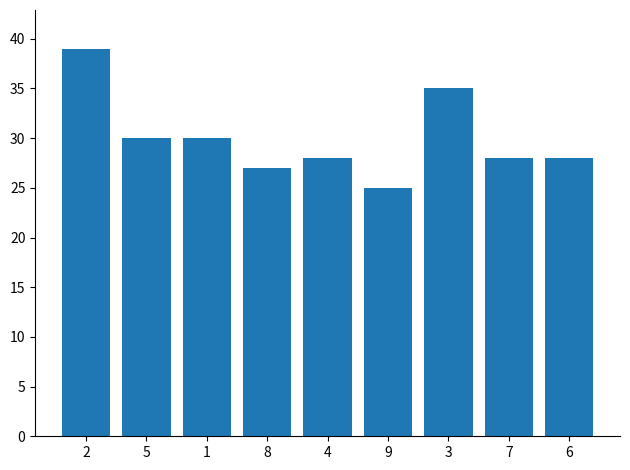

What is the value of the 1st bar from the left?

39